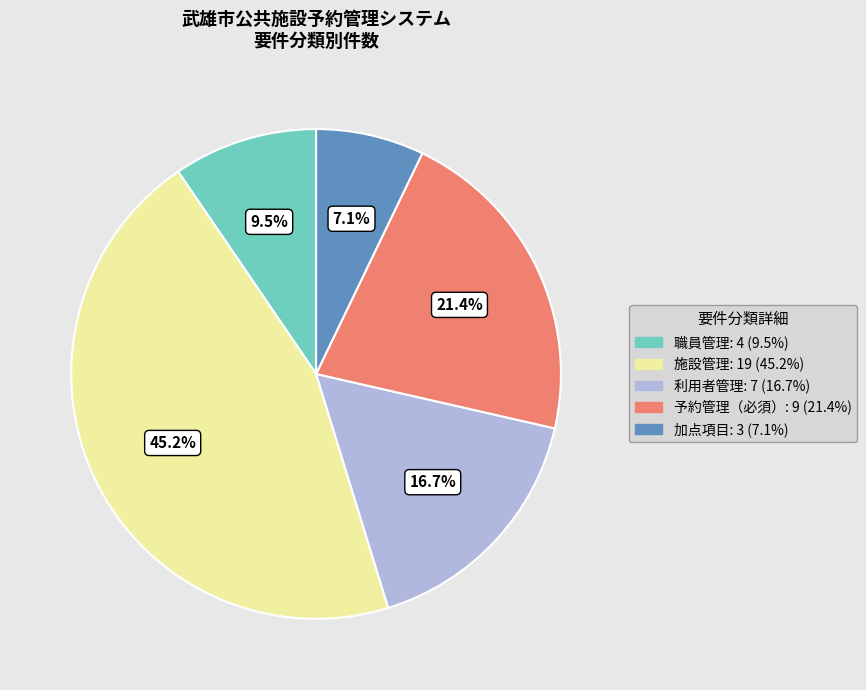

Does any single category account for the majority?

No